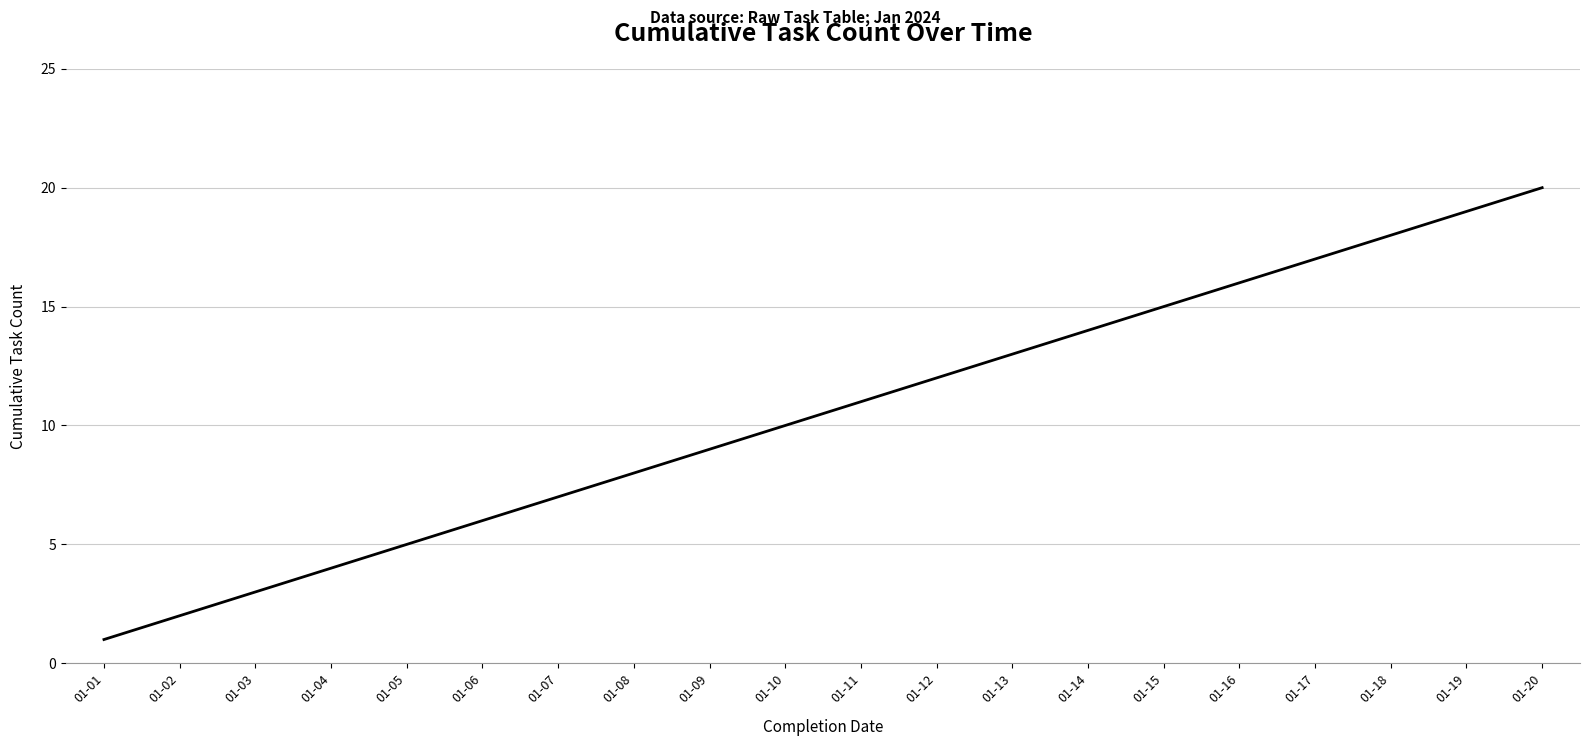

At which category does the chart reach its minimum across all series?

01-01